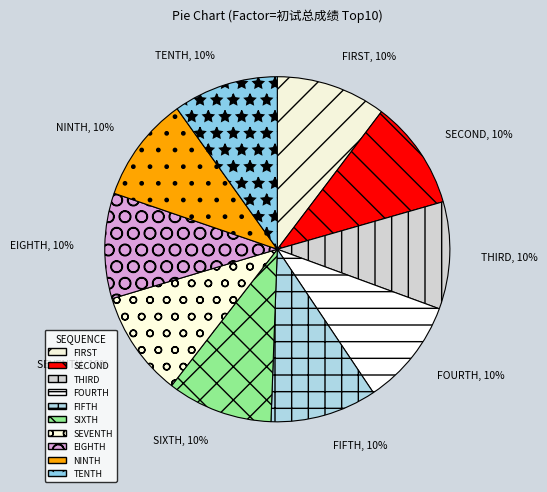

Does any single category account for the majority?

No